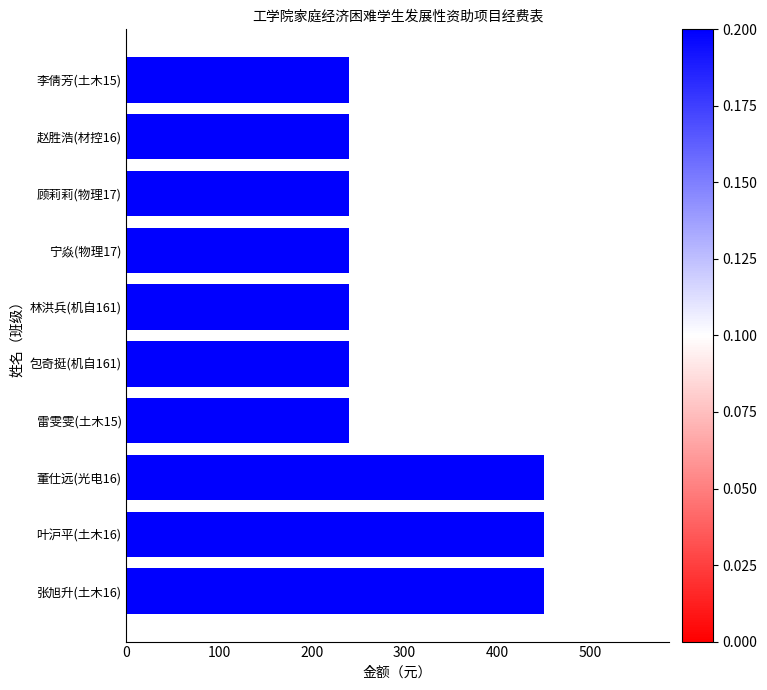

What is the sum of the values at 林洪兵(机自161) and 顾莉莉(物理17)?

480